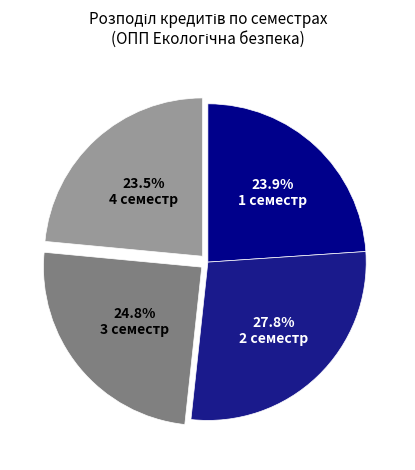

Does 4 семестр account for over 50% of the chart?

No